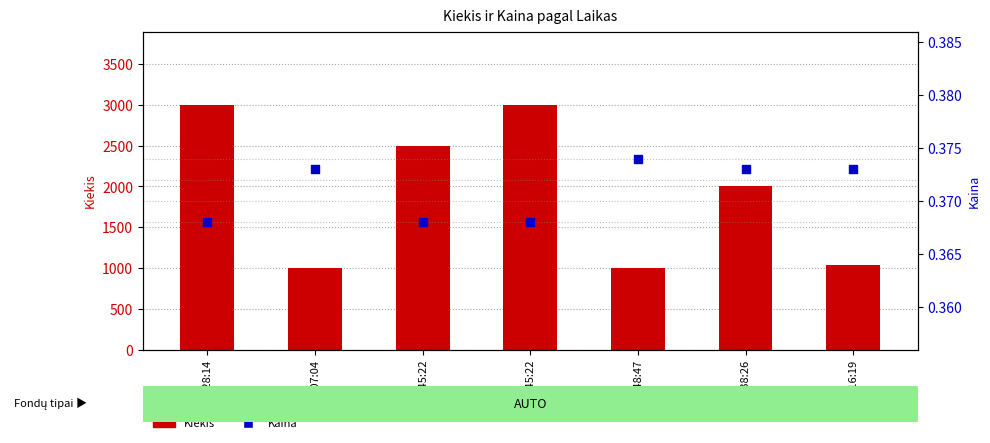

What is the total value across all series at 10:16:19?

1040.4